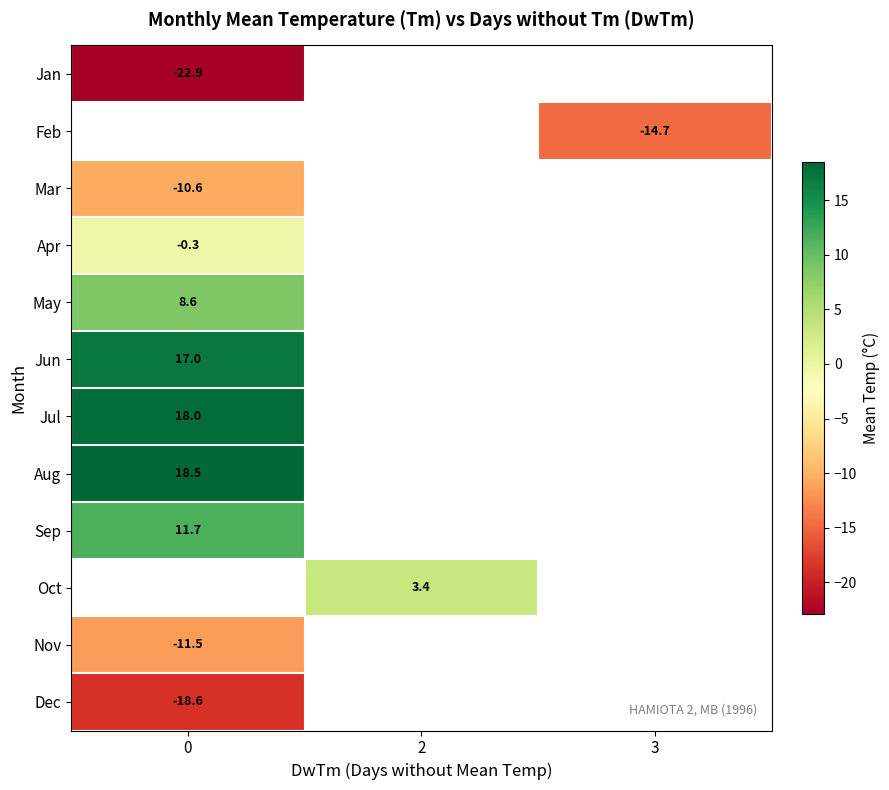

The value of Aug at 0 is 18.5. True or false?

True